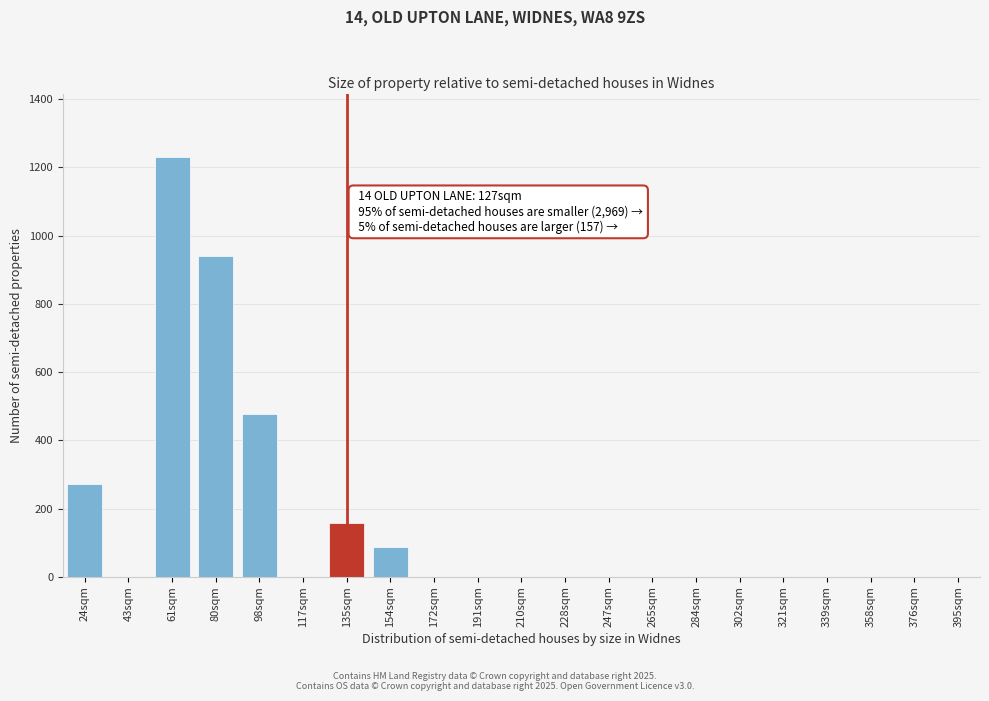

Reading right to left, transcribe all the data shown in this chart.

395sqm=0	376sqm=0	358sqm=0	339sqm=0	321sqm=0	302sqm=0	284sqm=0	265sqm=0	247sqm=0	228sqm=0	210sqm=0	191sqm=0	172sqm=0	154sqm=88	135sqm=157	117sqm=0	98sqm=478	80sqm=940	61sqm=1232	43sqm=0	24sqm=271